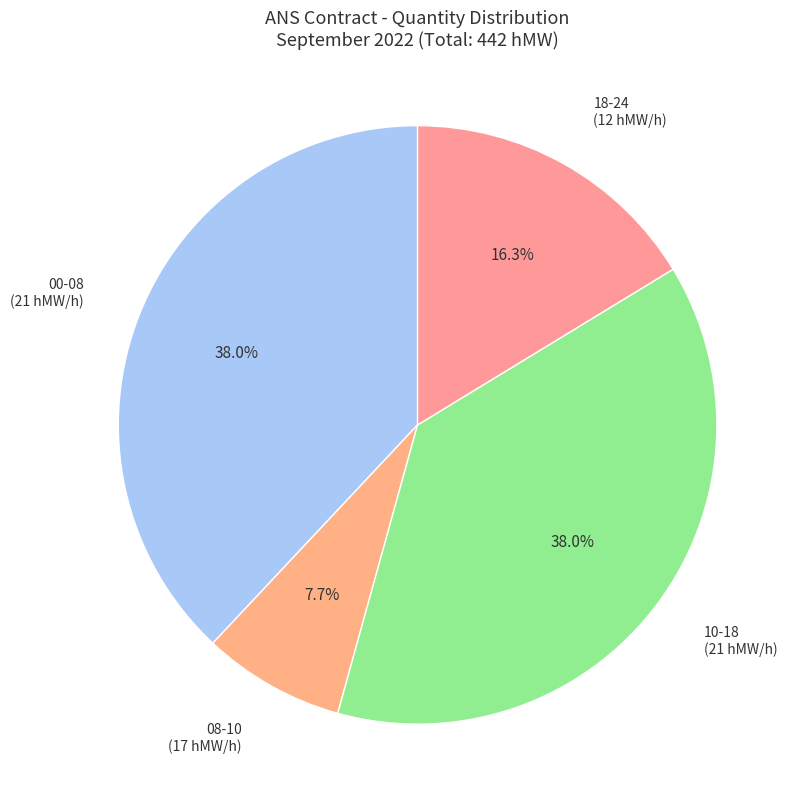

To the nearest percent, what is the difference between the largest and smallest slice percentages?

30%